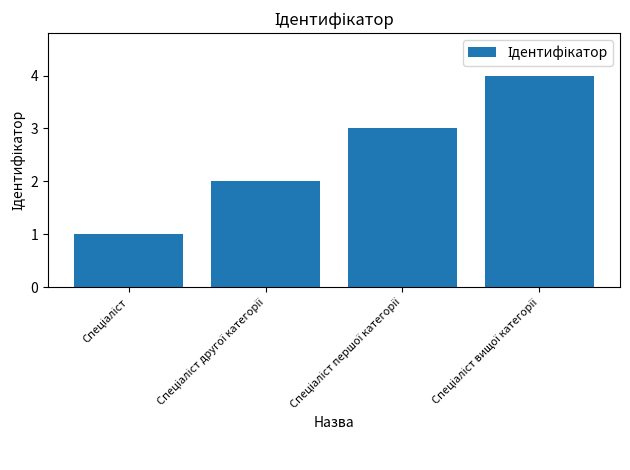

What is the sum of all values?

10